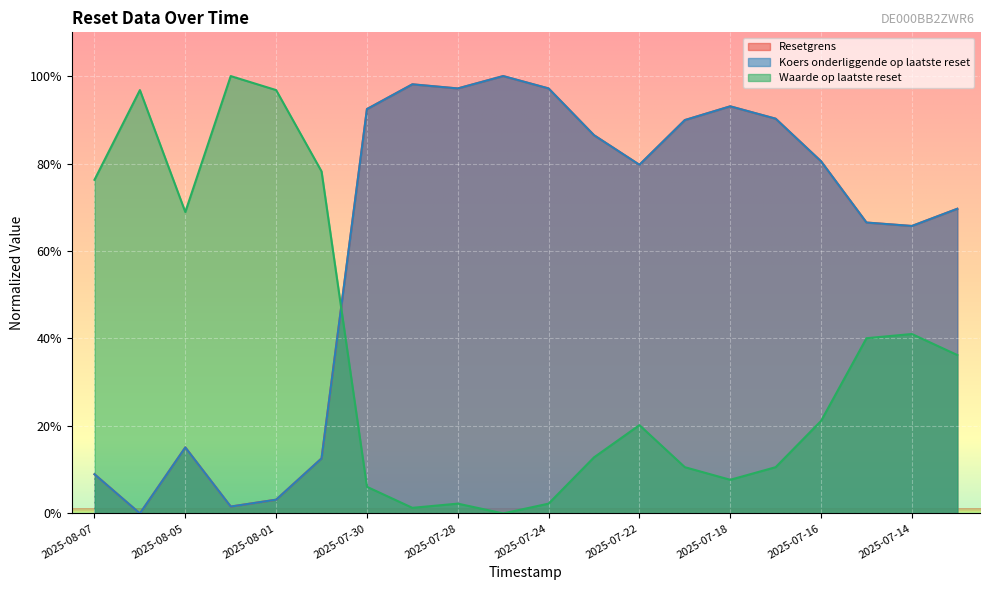

Does the chart display data point markers on the line(s)?

No